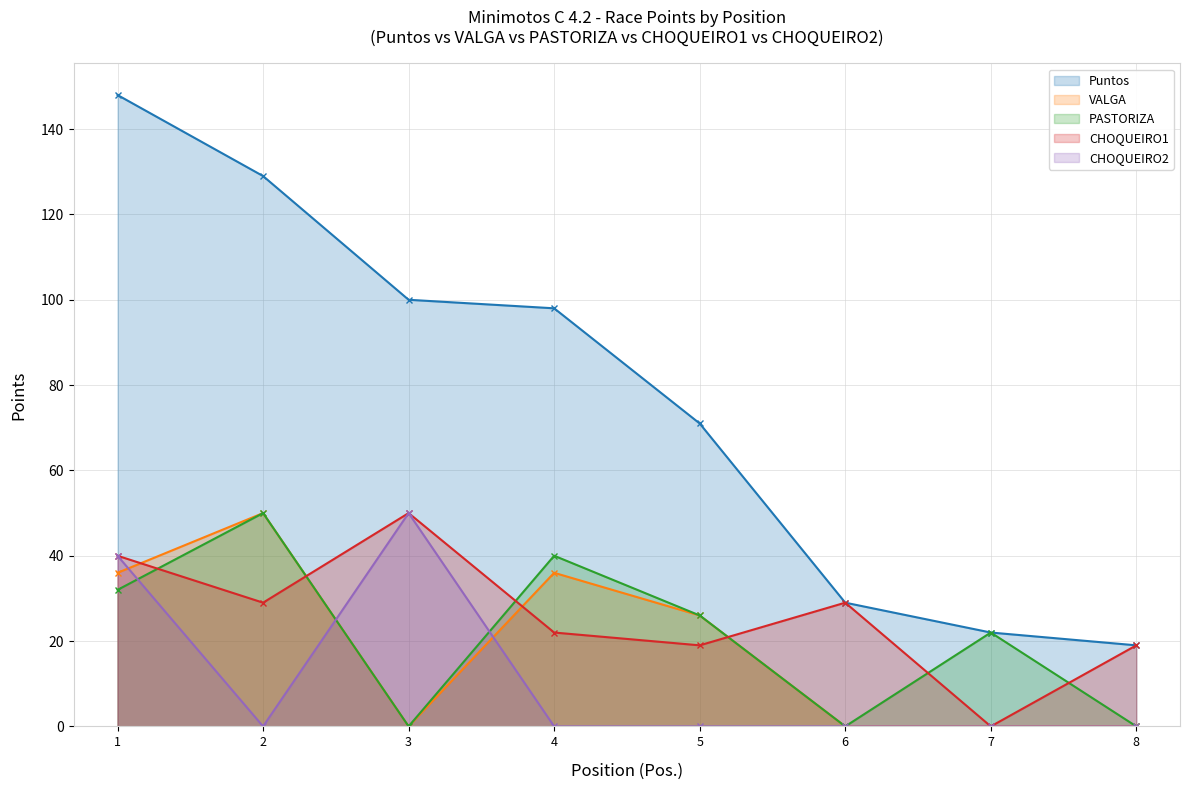

How many interior local valleys does the CHOQUEIRO1 series have?

3